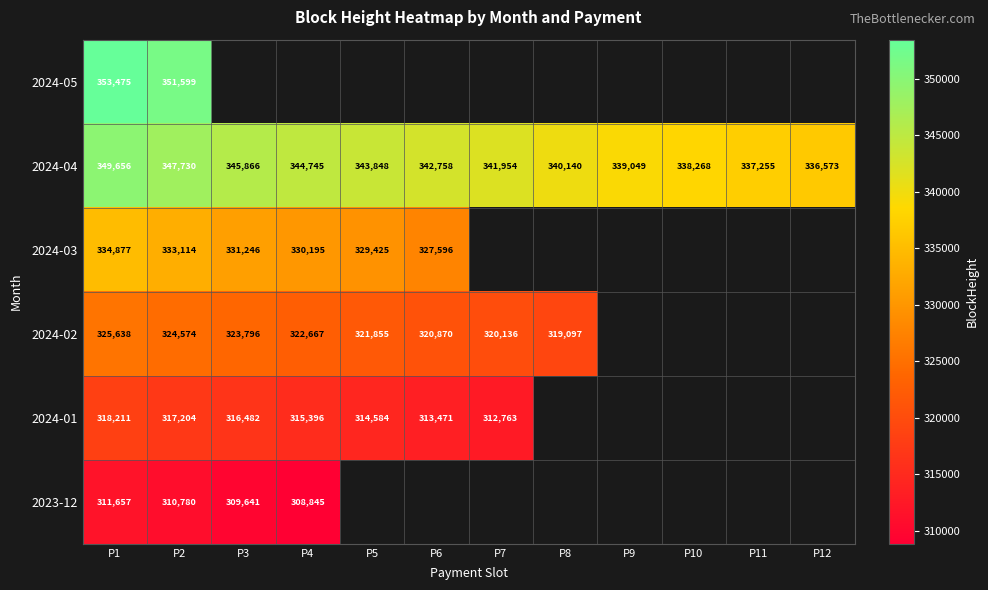

What is the lowest value of the 2024-04 series?

336573